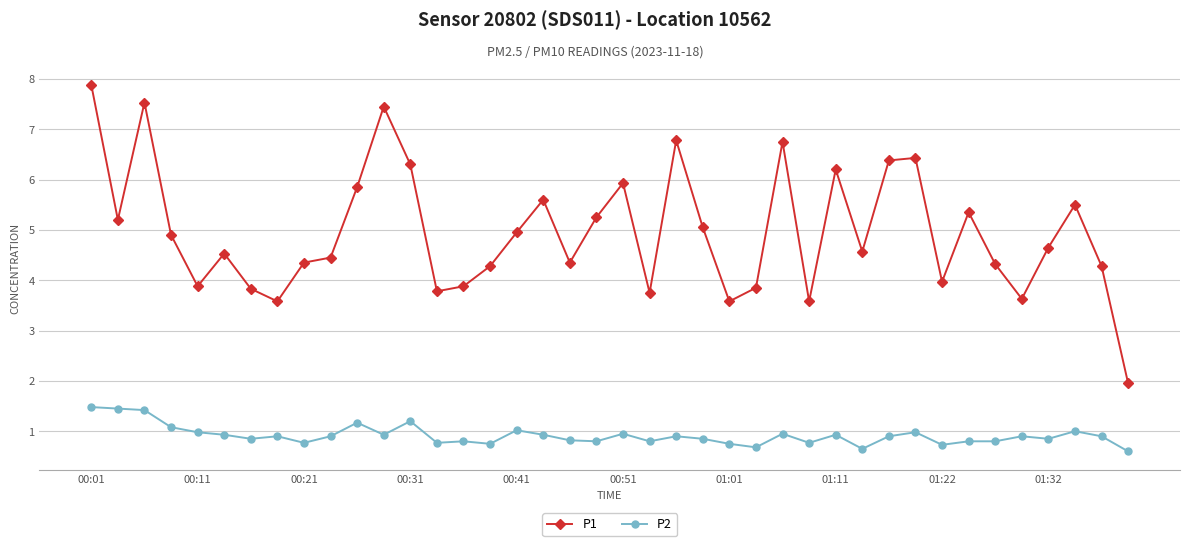

True or false: P2 and P1 cross at least once.

False